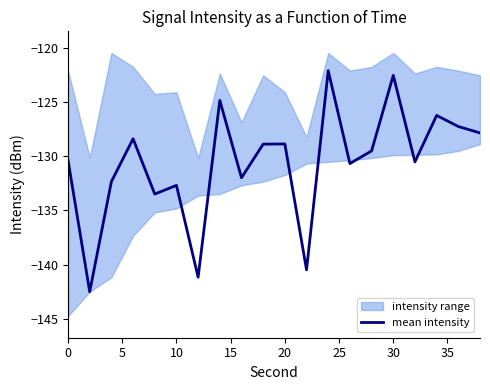

Is it true that mean intensity equals -128.9 at 20?

True